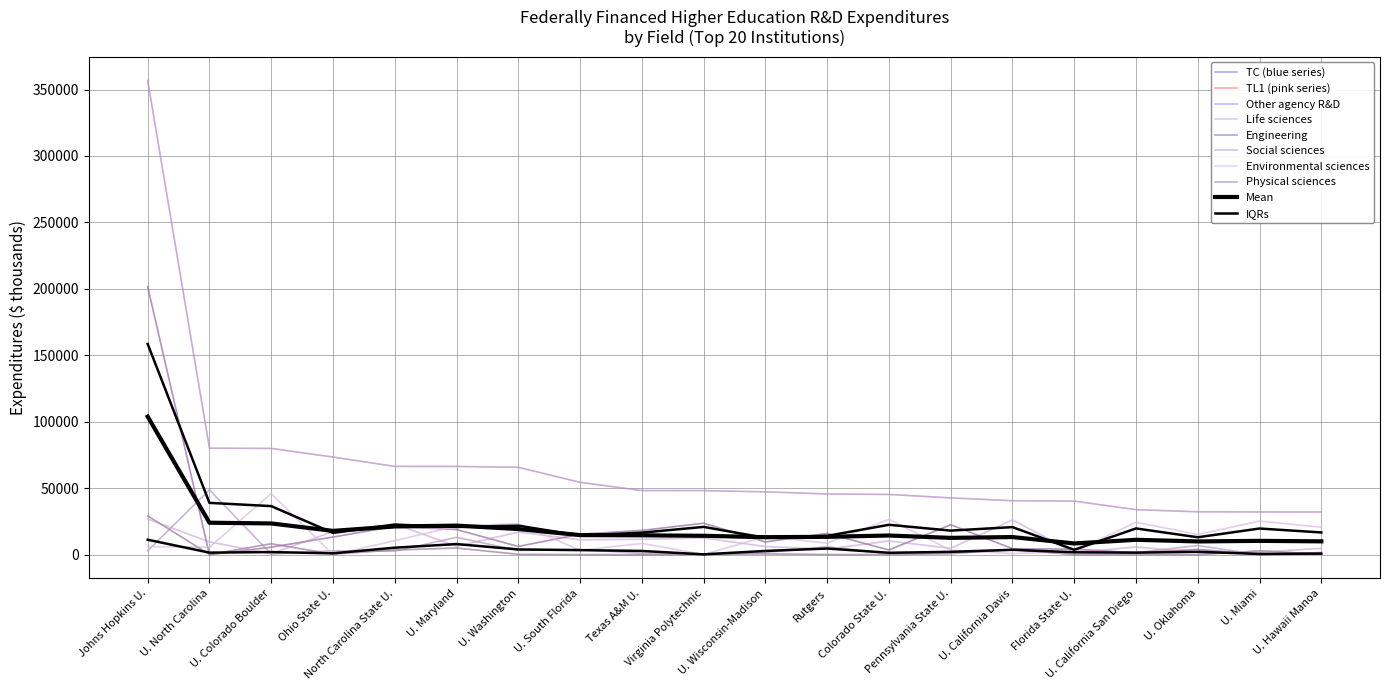

True or false: Physical sciences has a value of -9203 at U. Oklahoma.

False